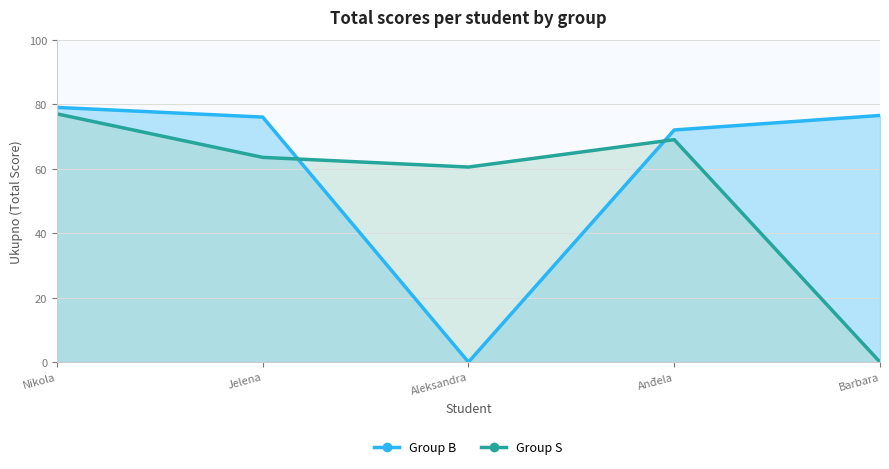

True or false: S has more than 1 points higher than both neighbors.

False